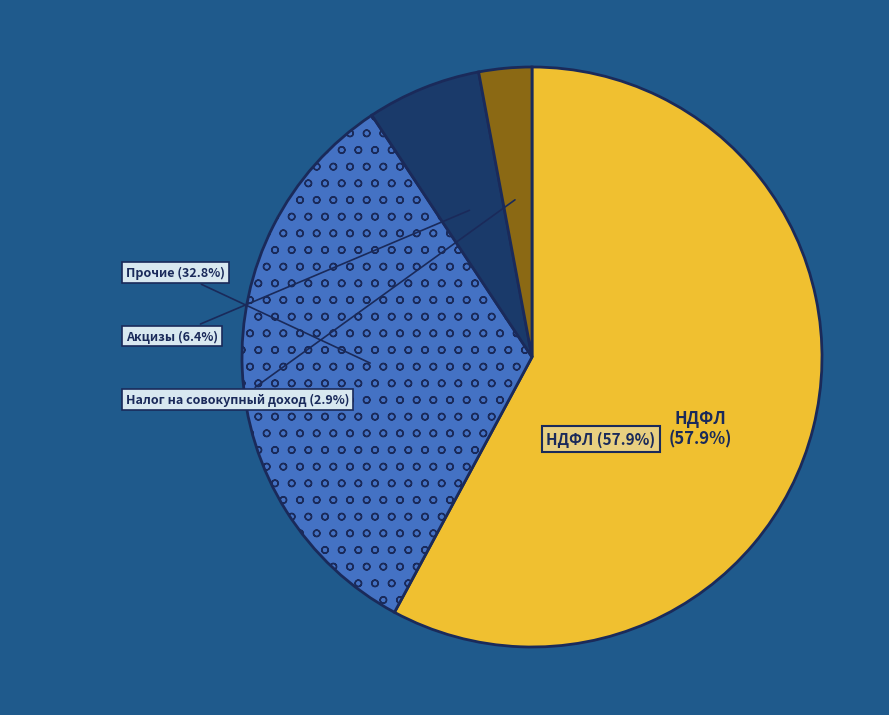

Is there a majority slice in this chart?

Yes